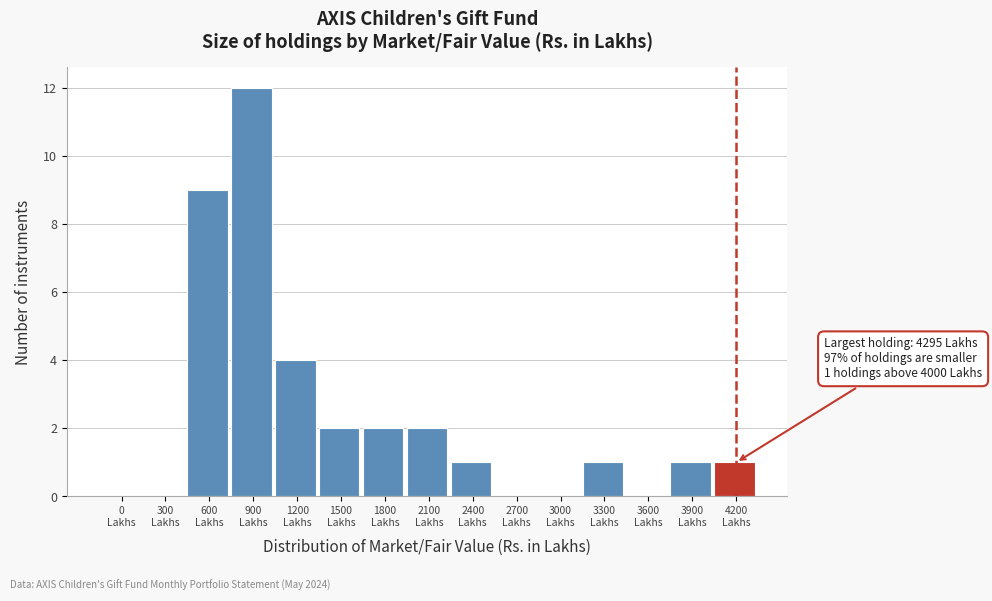

What is the maximum value shown in the chart?

12